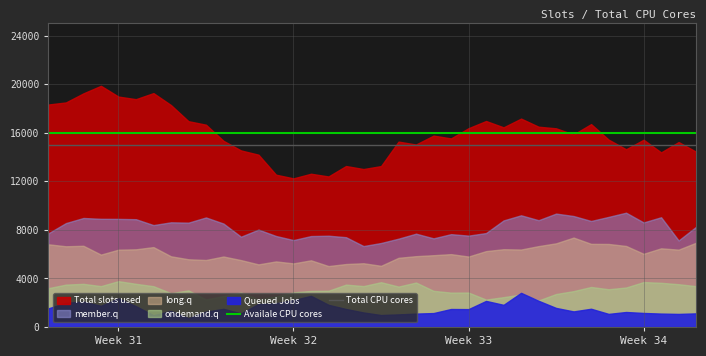

Does the chart have visible grid lines?

Yes